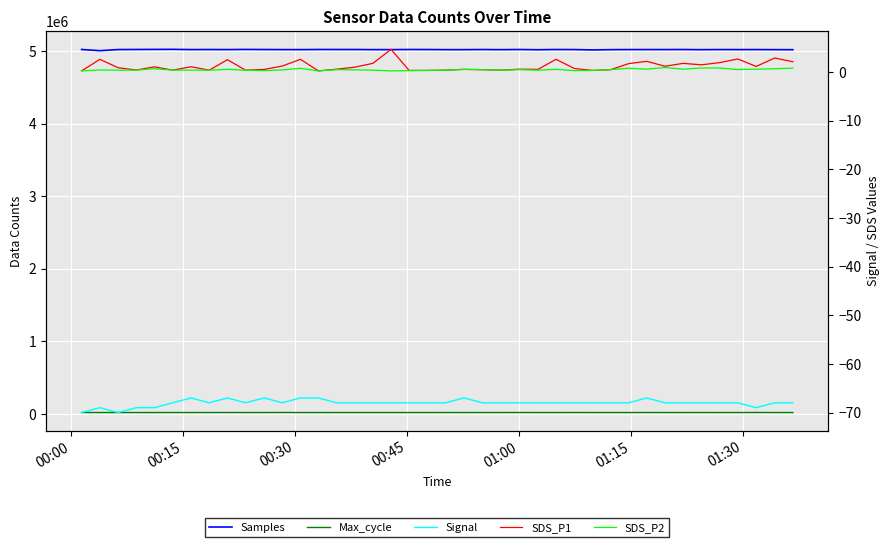

Rank the series by their maximum value, from highest to lowest.

Samples, Max_cycle, SDS_P1, SDS_P2, Signal